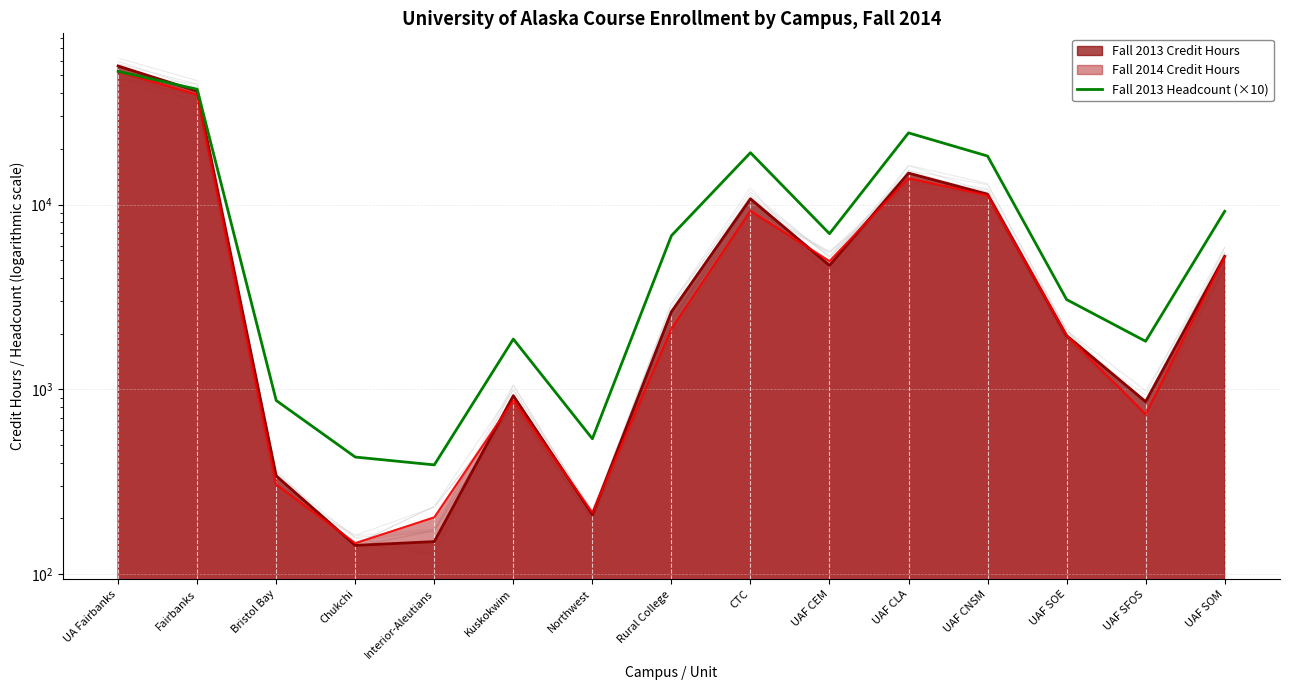

Reading right to left, transcribe all the data shown in this chart.

9190	1820	3060	18290	24410	6950	19070	6780	540	1870	390	430	870	42010	52560